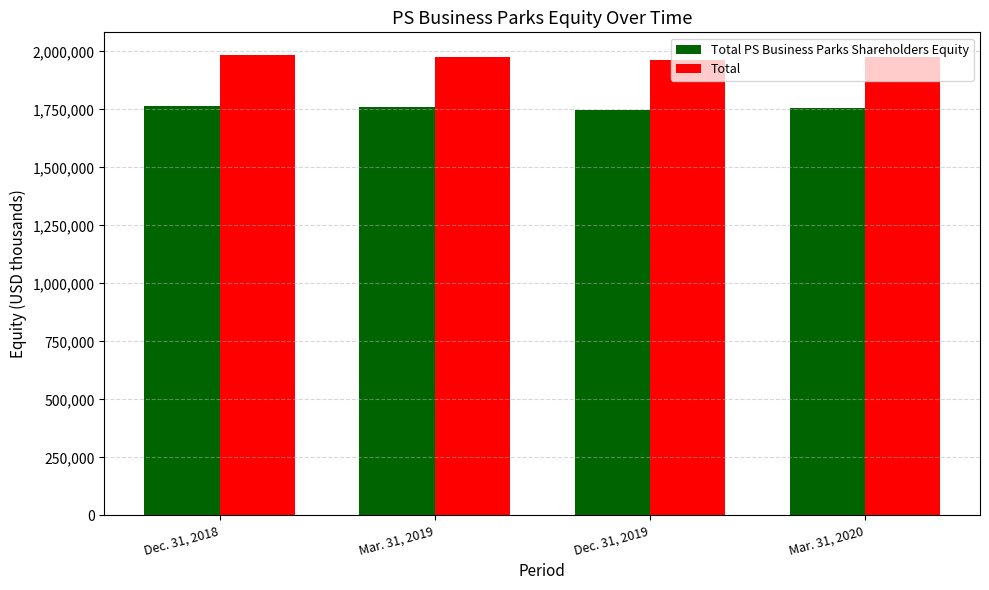

What is the difference between the maximum and second lowest values in the Total PS Business Parks Shareholders Equity series?

9508